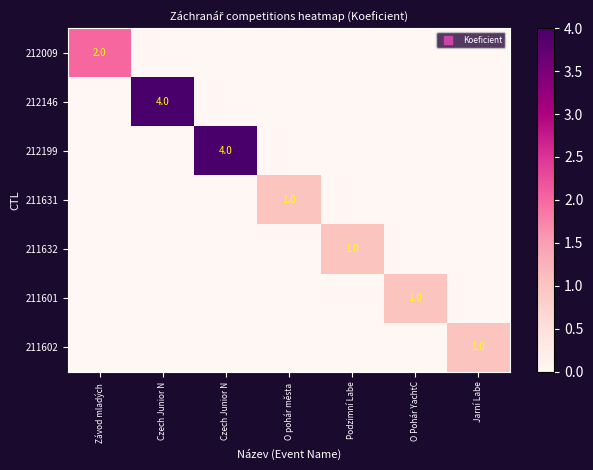

At which label does 211602 reach its peak?

Jarní Labe